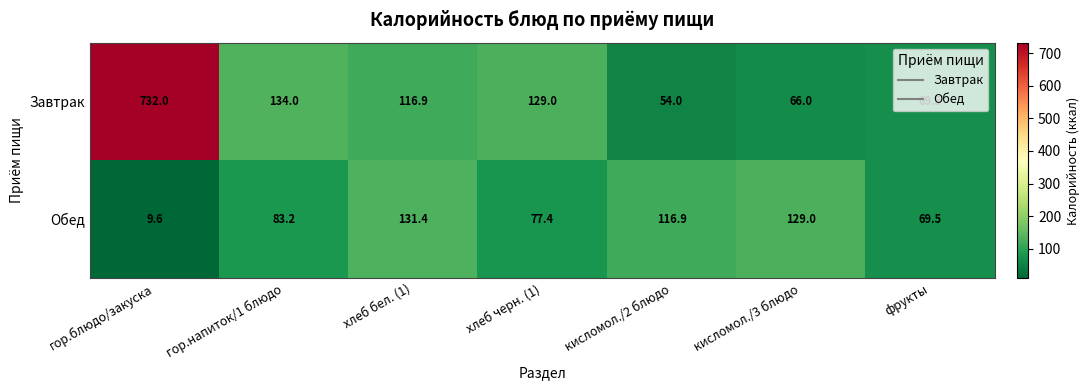

What is the minimum value shown in the chart?

9.6